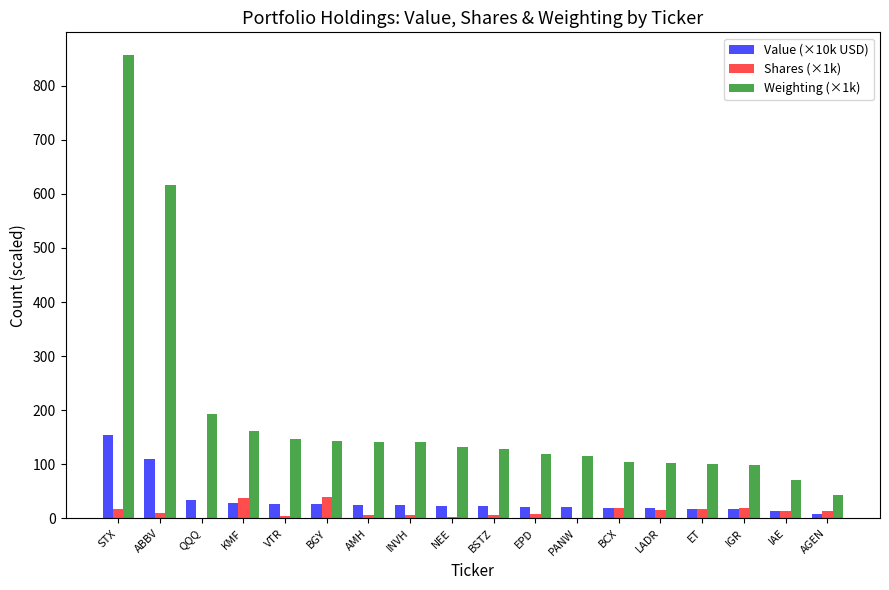

Is it true that Value (×10k USD) equals 153.4 at STX?

True